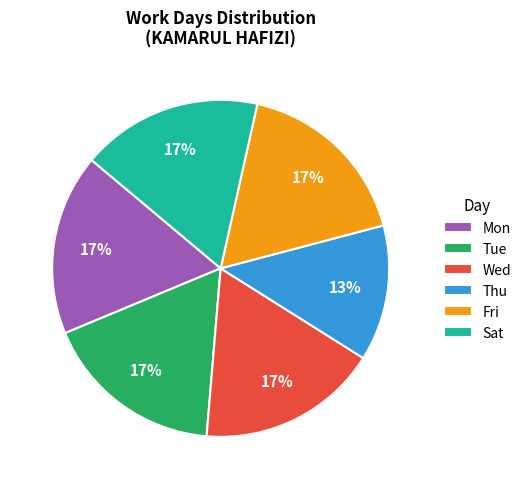

What is the smallest slice in the pie chart?

Thu